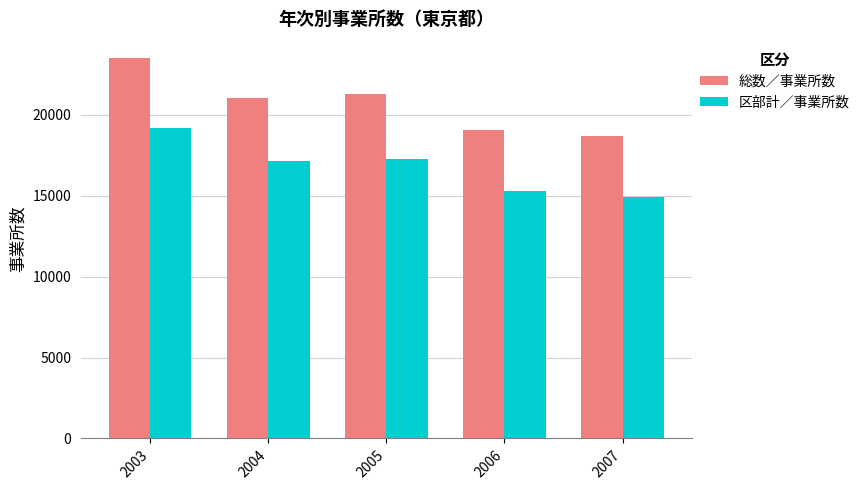

List the series in order of their overall mean, highest first.

総数／事業所数, 区部計／事業所数